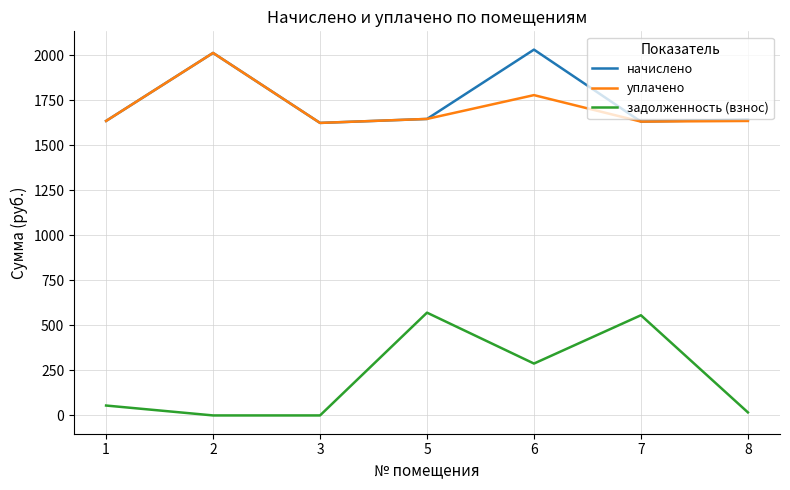

What is the sum of all задолженность (взнос) values?

1486.7